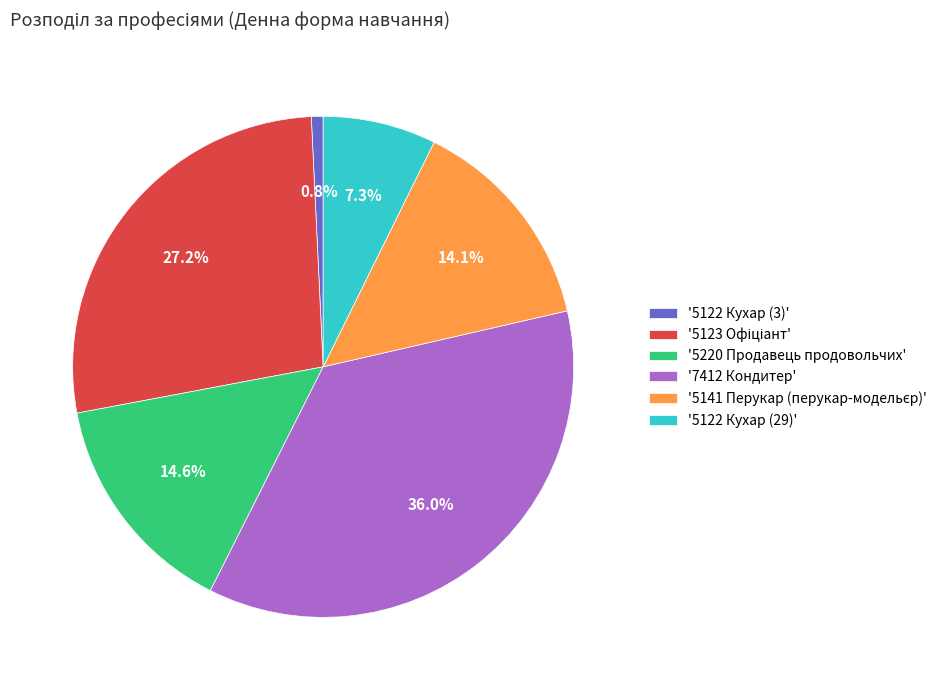

Which has a higher value, '7412 Кондитер' or '5122 Кухар (3)'?

'7412 Кондитер'